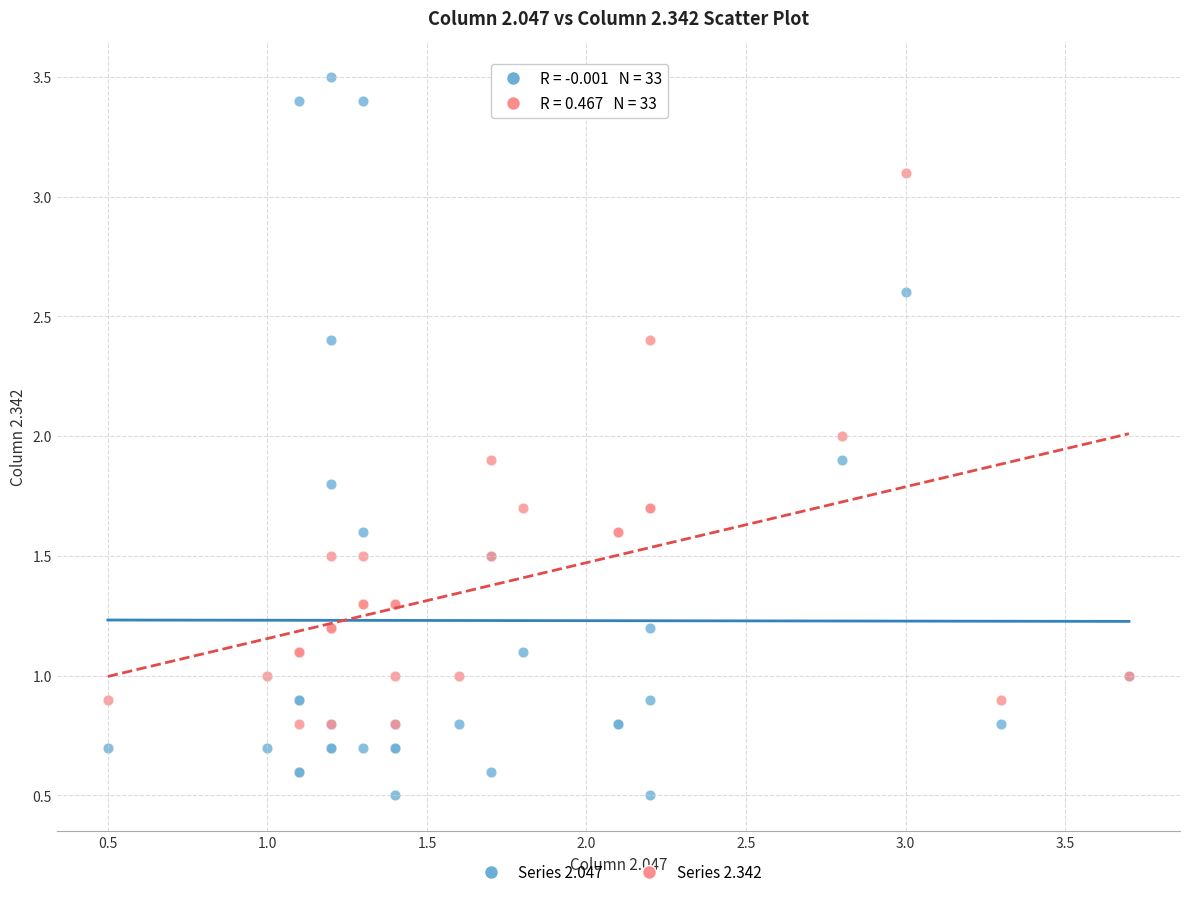

Which series reaches the minimum Y coordinate?

Series 2.047